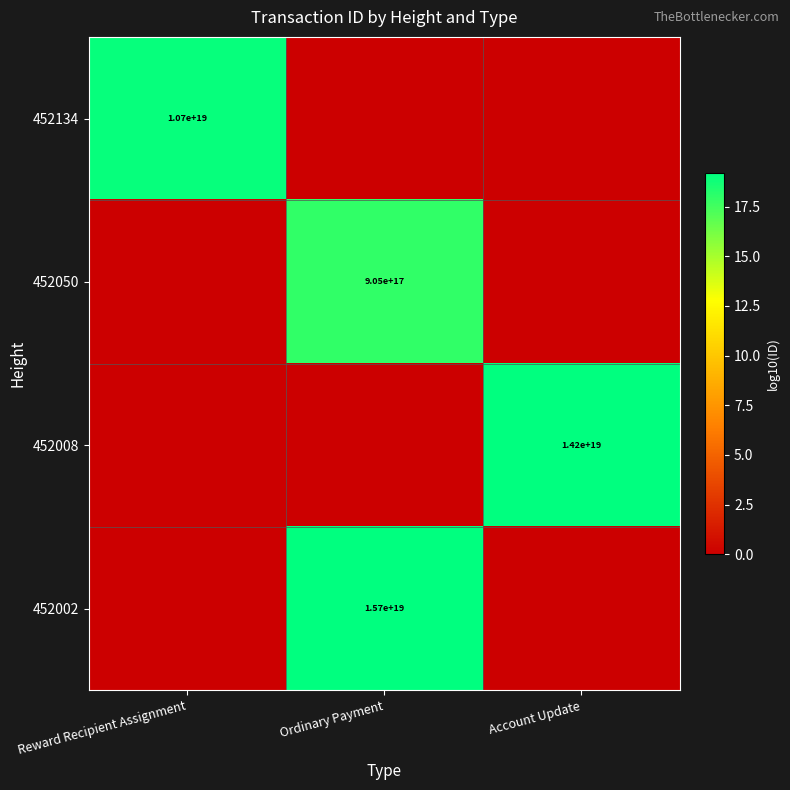

At which category is the sum across all series the highest?

Ordinary Payment